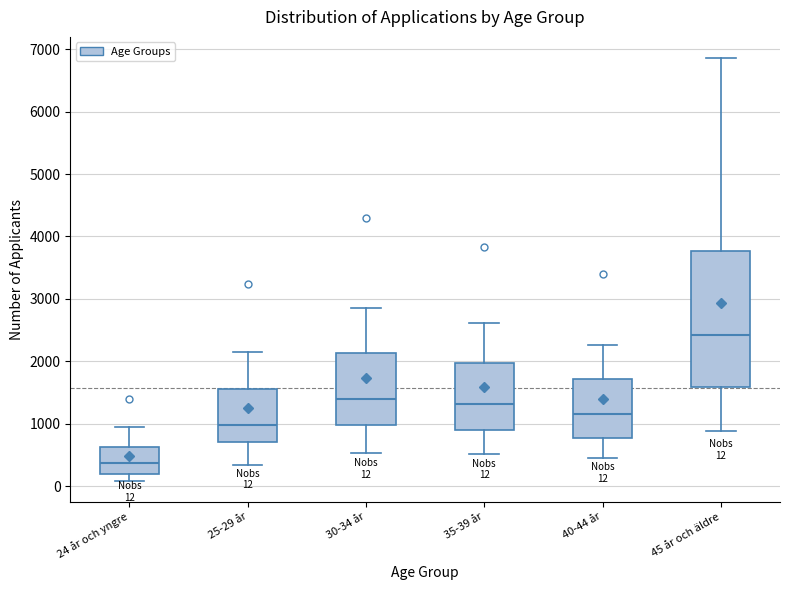

Which box's median line is the highest?

45 år och äldre